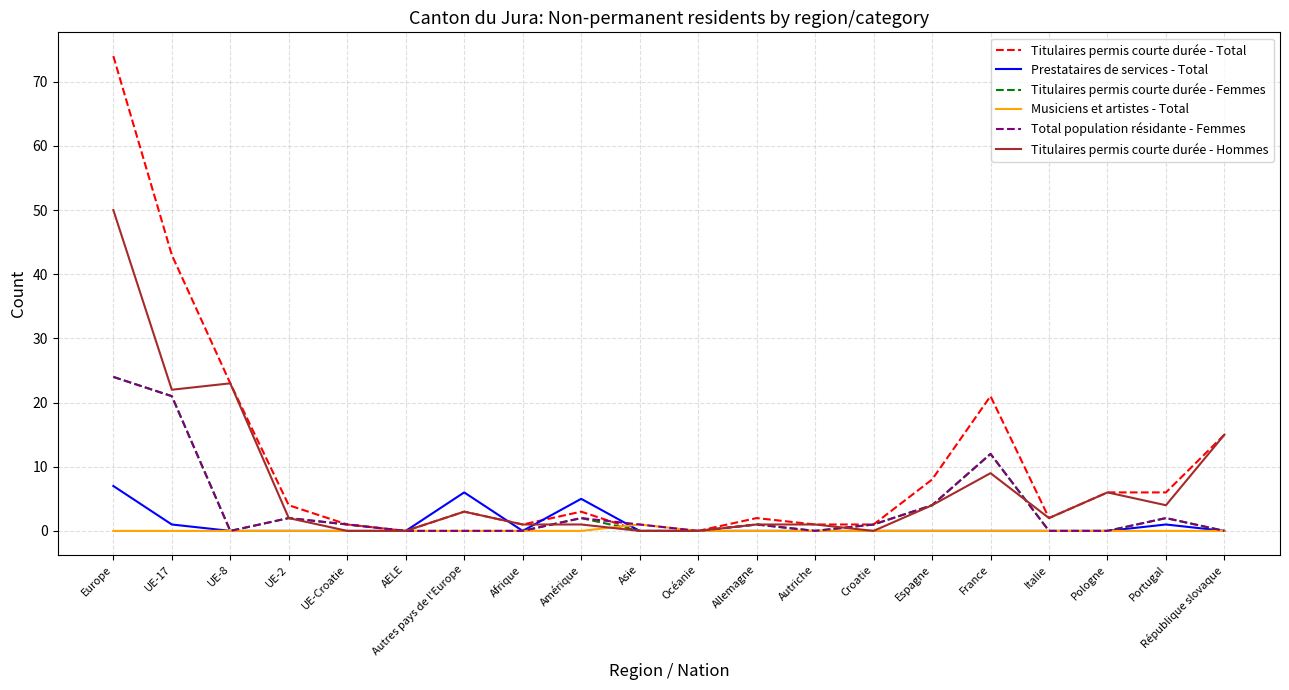

Which series has the largest total across all categories?

Titulaires permis courte durée - Total